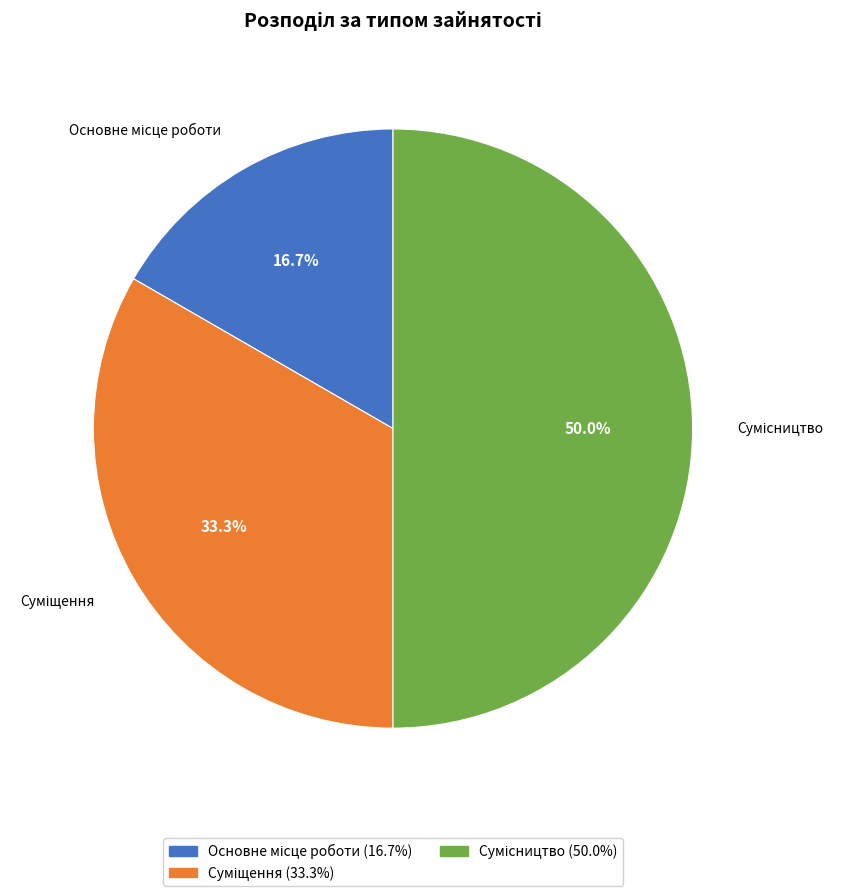

How many segments does this pie chart have?

3